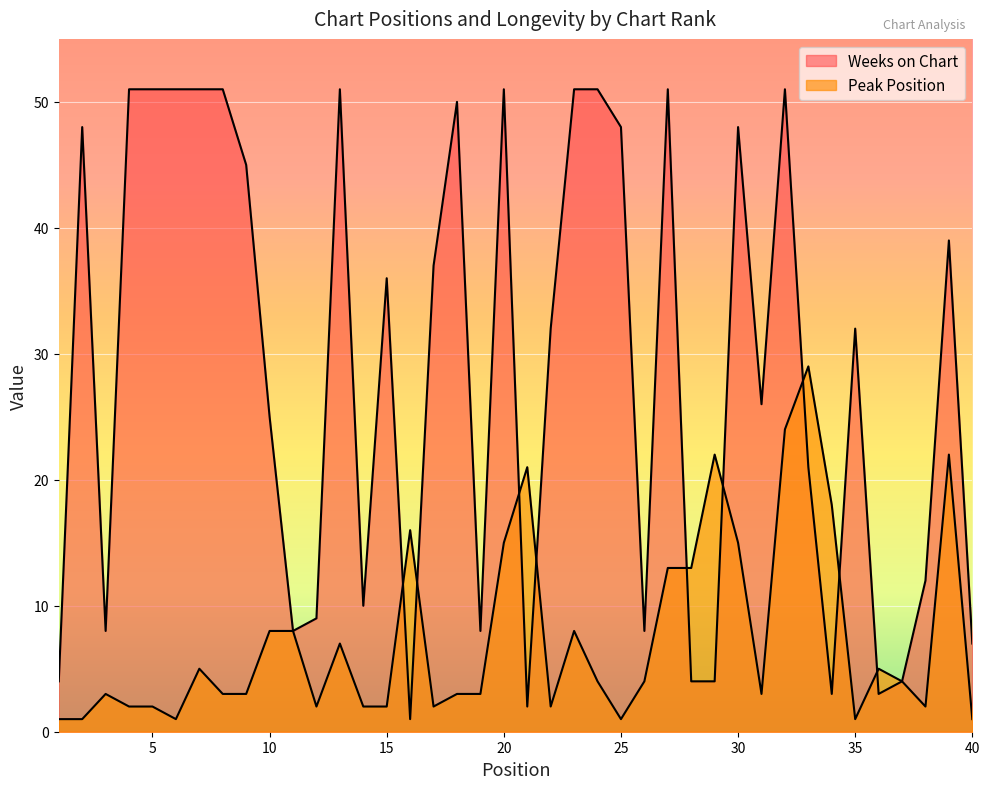

What is the value of the Weeks on Chart point at the 24th from the left?

51